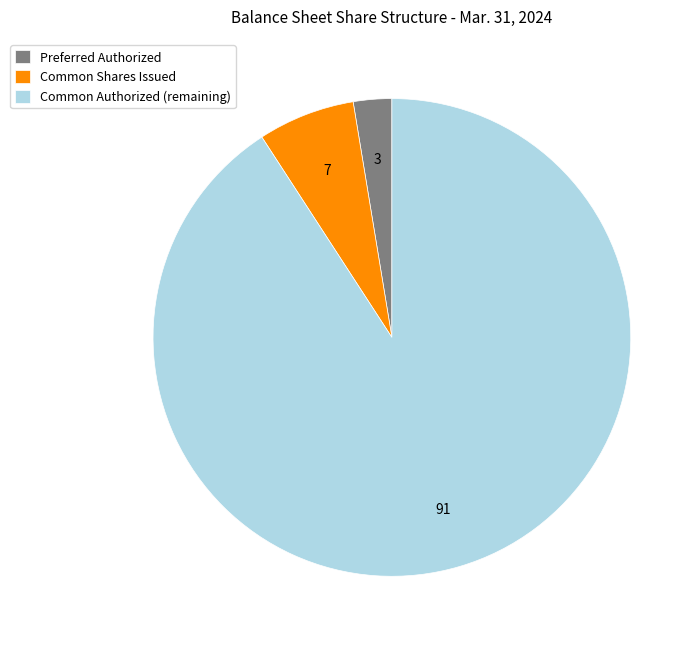

Does any single category account for the majority?

Yes